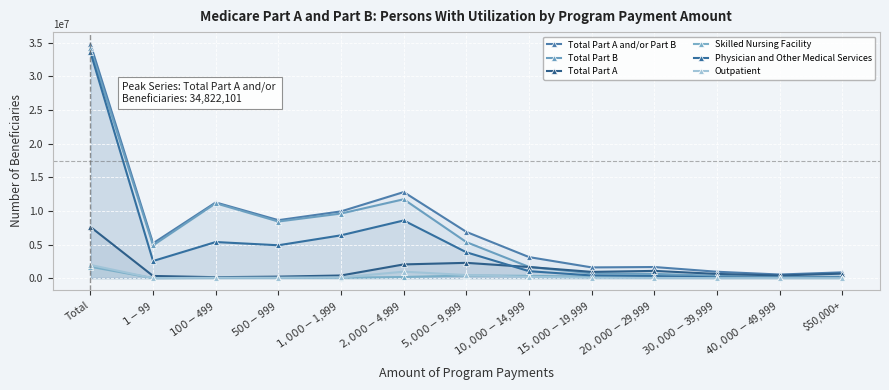

Which series has the widest spread of values?

Total Part A and/or Part B